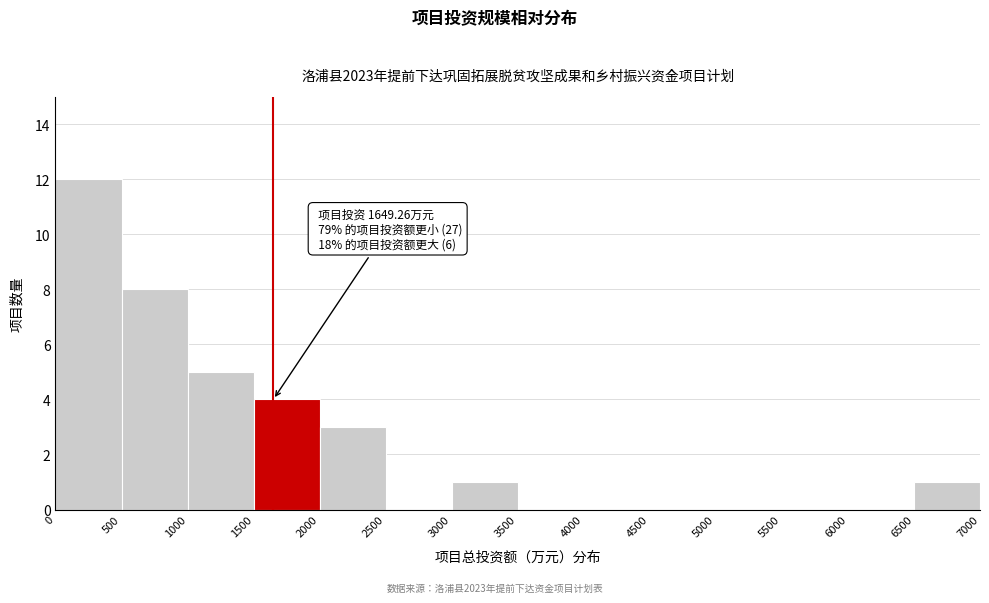

Over which range of the x-axis is the bar tallest?

0 to 500